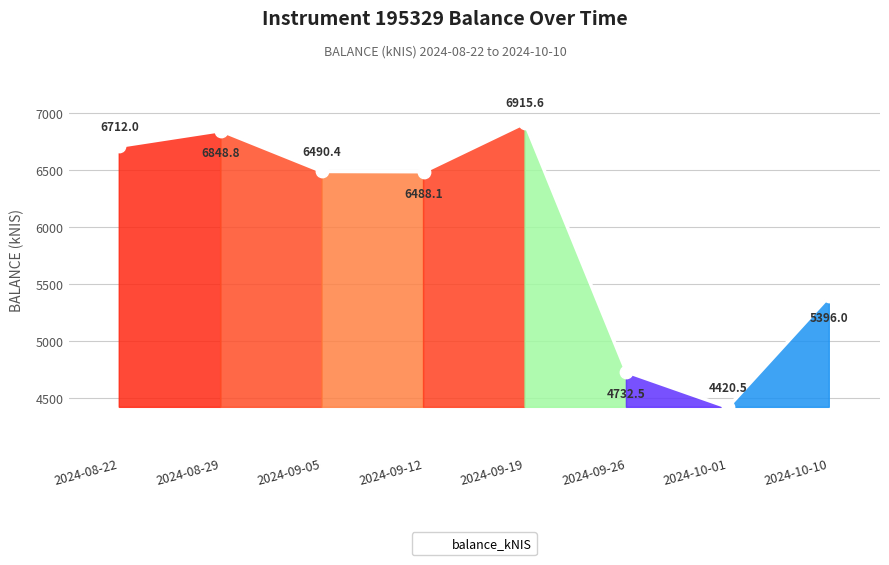

Approximately how many times larger is the value at 2024-09-05 compared to 2024-10-10?

1.2